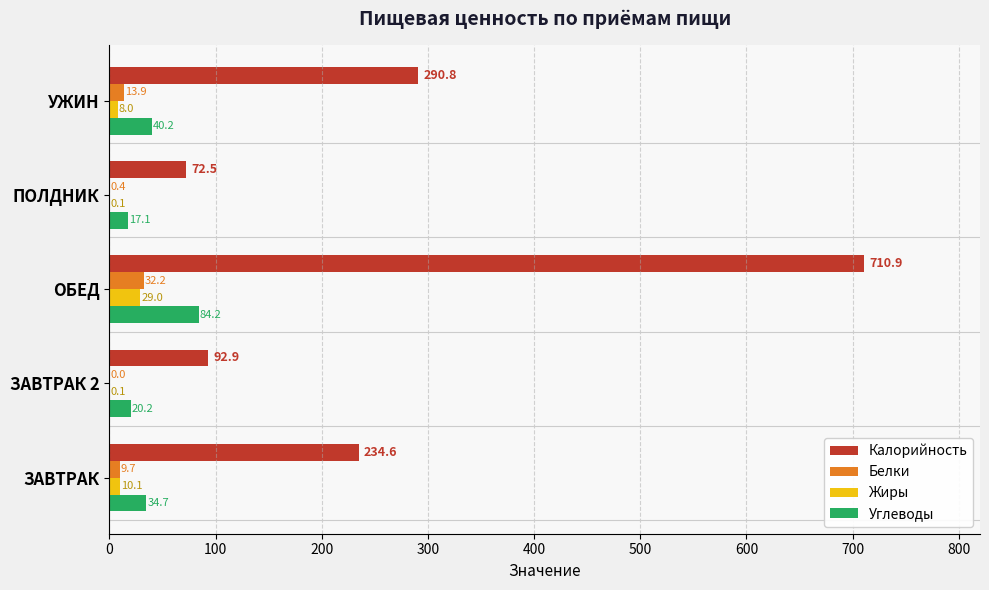

What is the greatest value displayed?

710.9